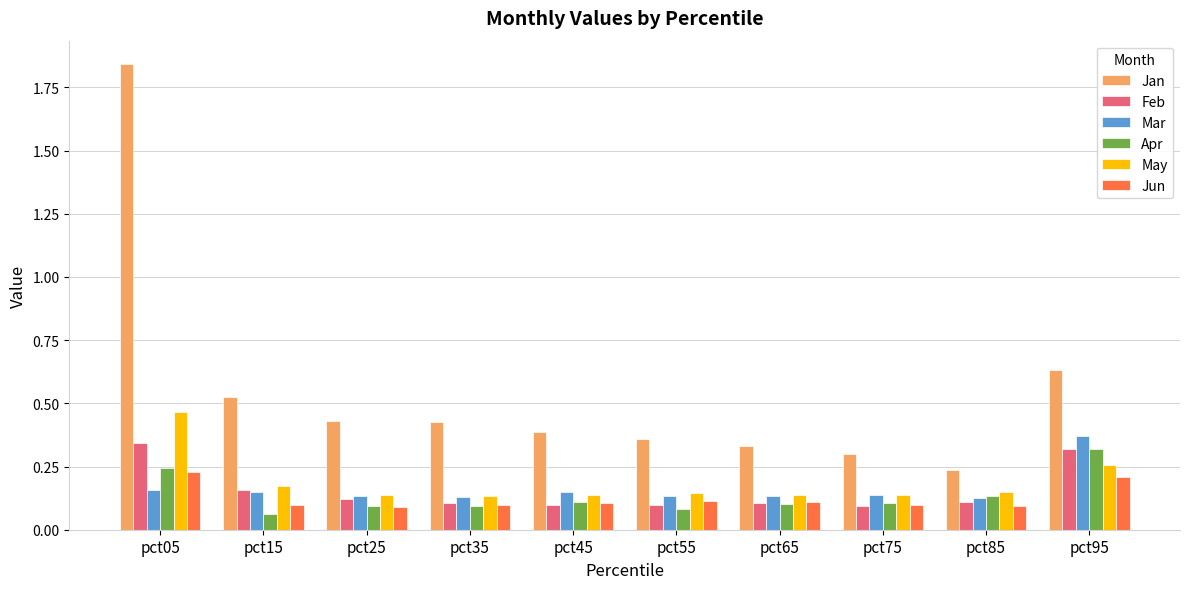

Does the chart contain stacked bars?

No